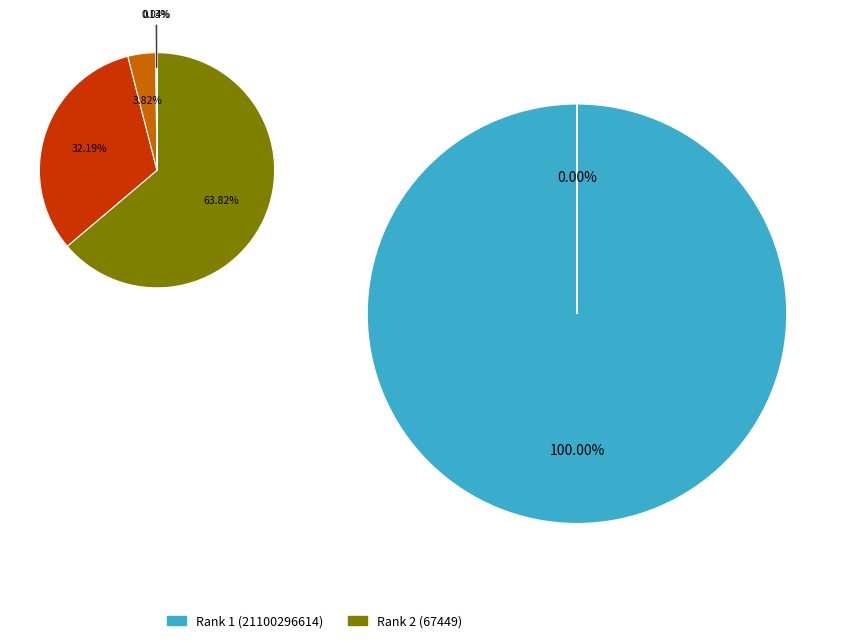

How many segments does this pie chart have?

2